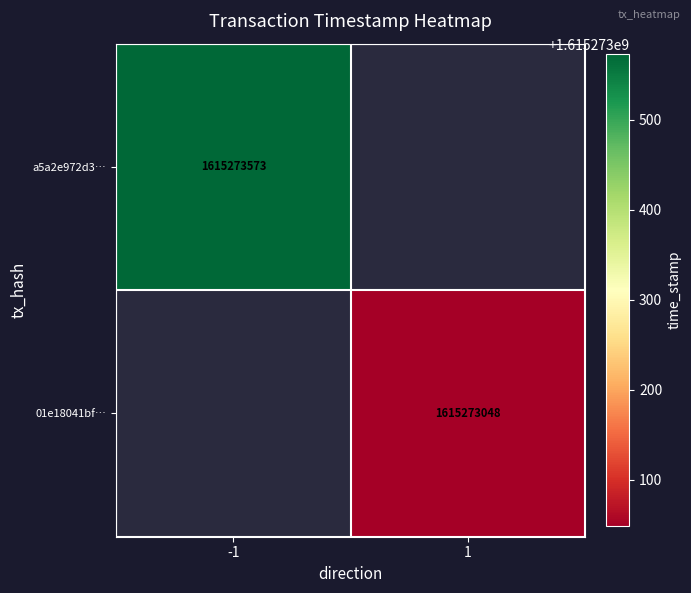

Which category has the lowest value across all series?

1